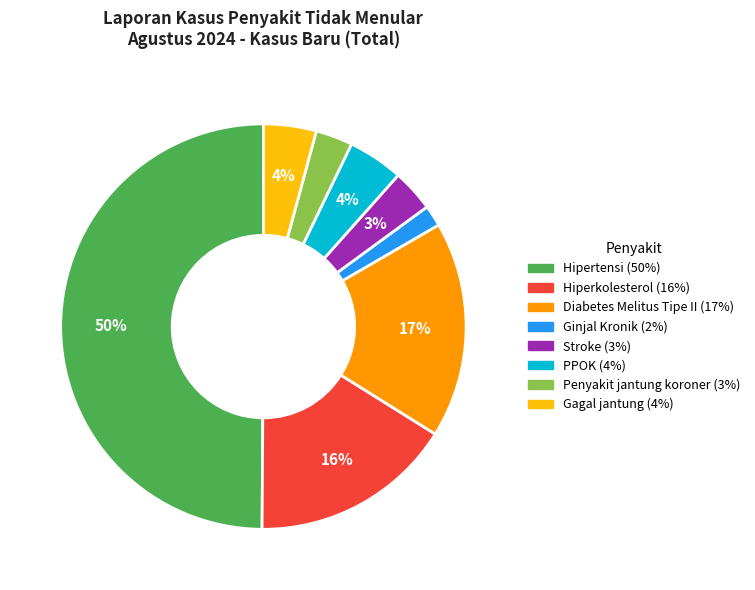

Is Gagal jantung the majority of the pie?

No